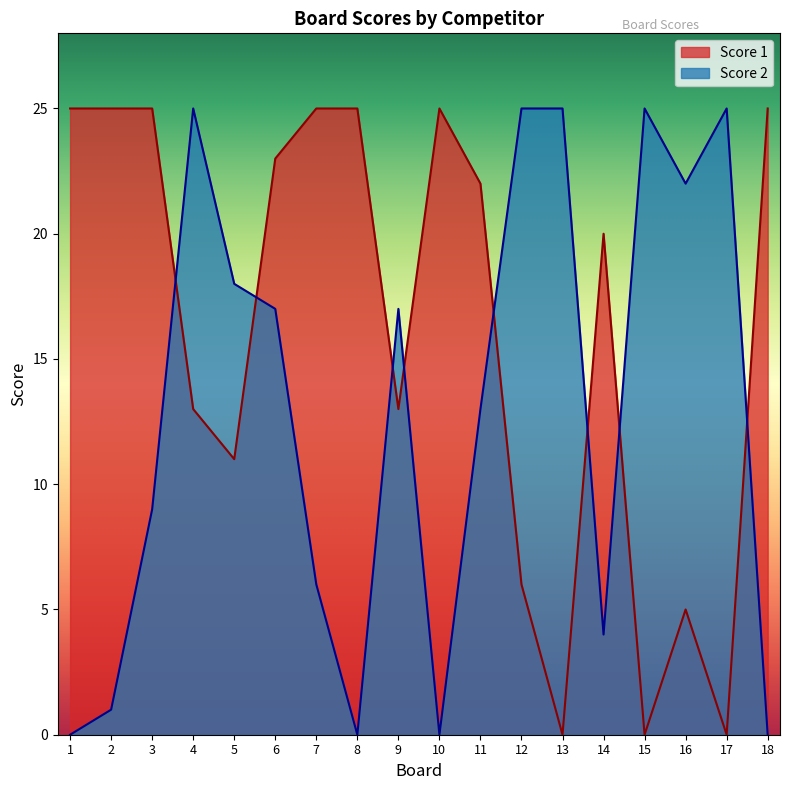

What is the total value across all series at 15?

25